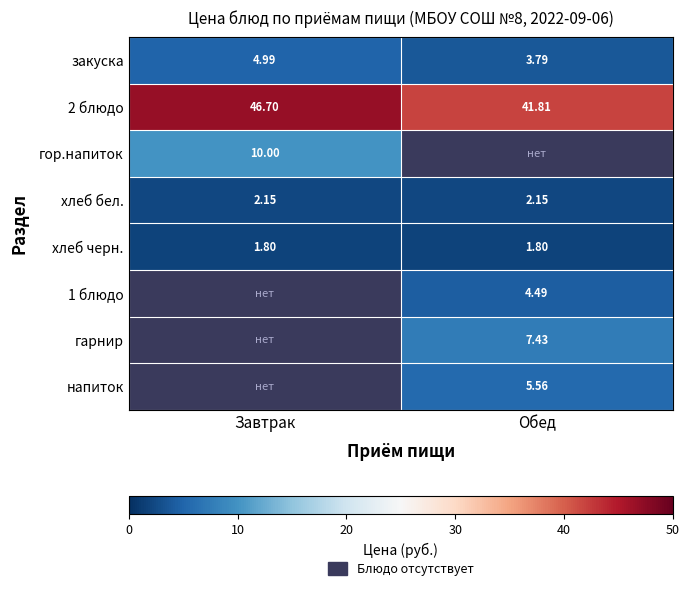

What is the sum of all закуска values?

8.8